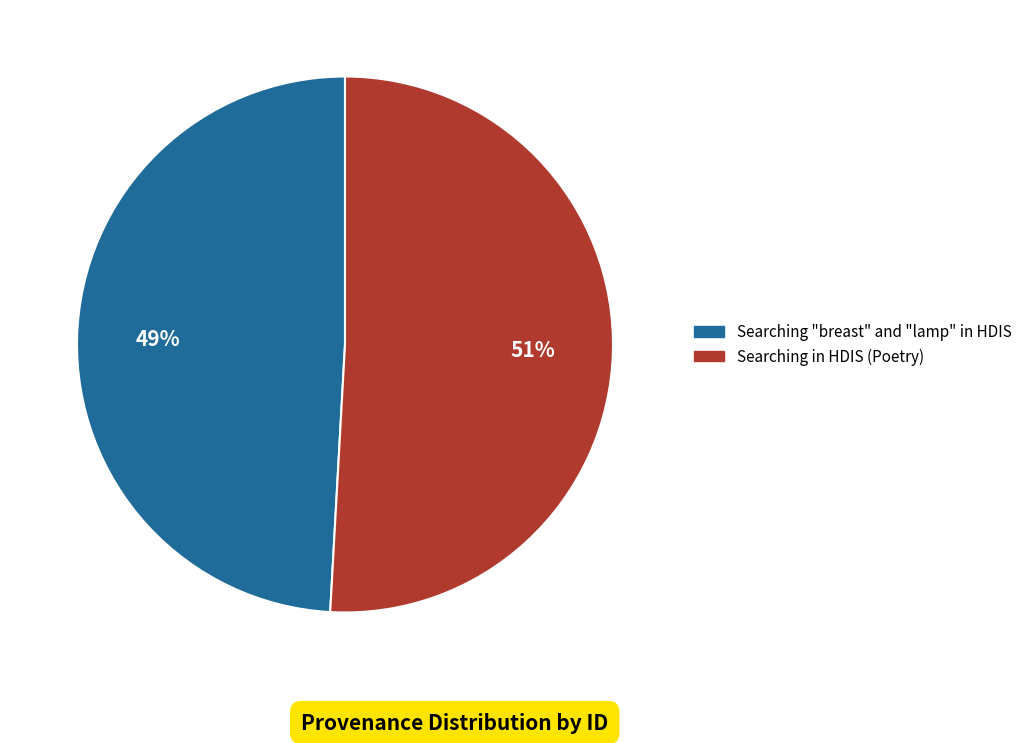

How many slices are in this pie chart?

2